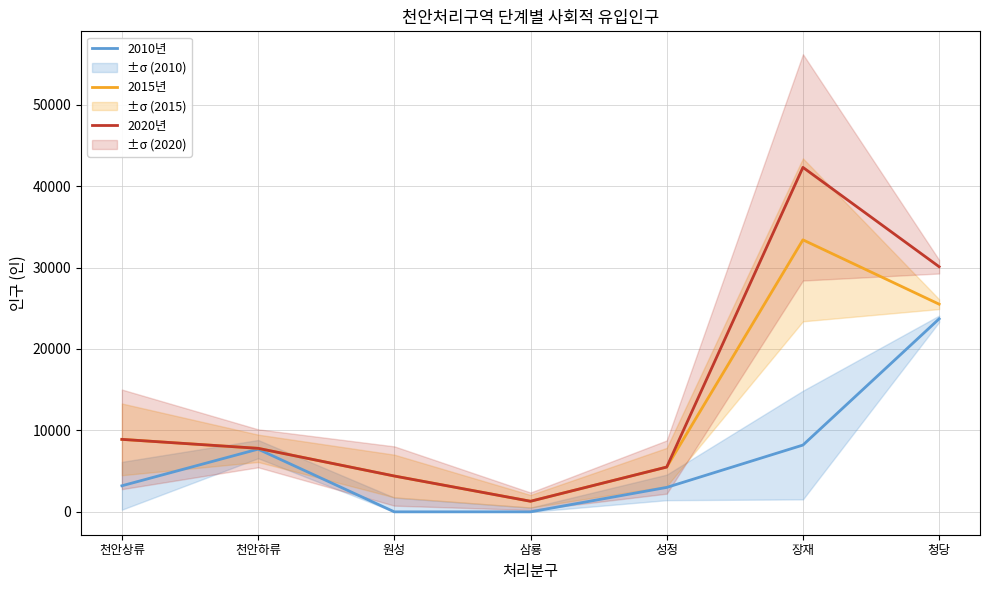

True or false: 2015년 and 2020년 cross at least once.

False